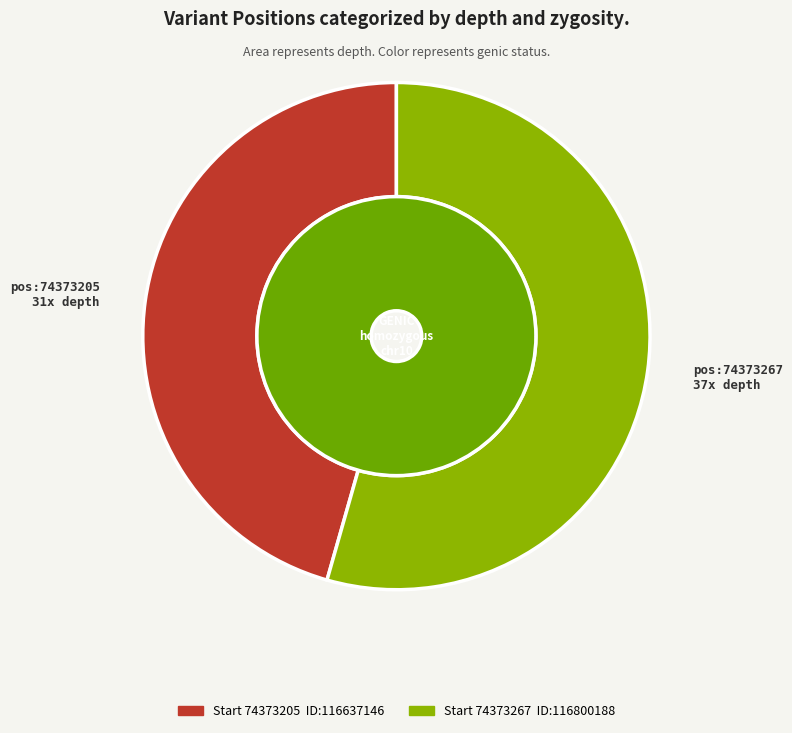

To the nearest percent, what is the difference between the 74373267 and 74373205 slice percentages?

9%